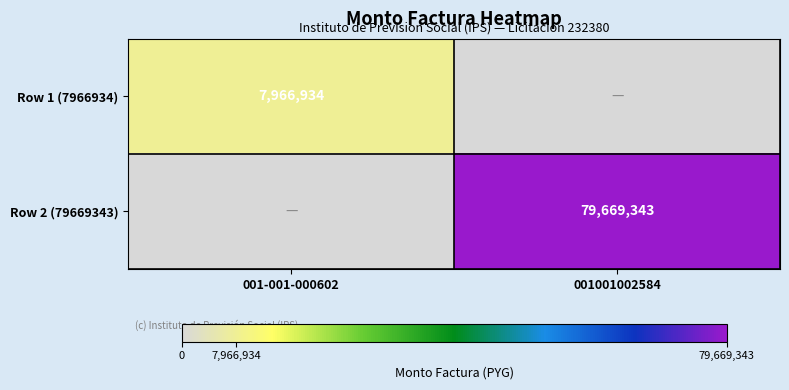

What is the spread (max minus min) of values at 001001002584?

79669343